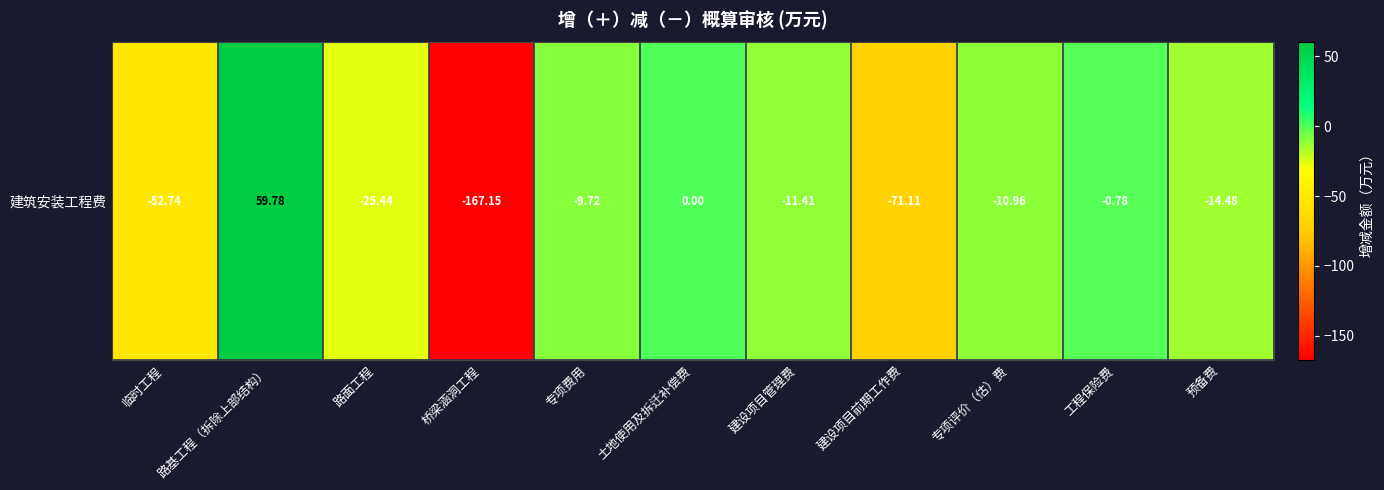

Reading left to right, what are all the values shown in this chart?

-52.7	59.8	-25.4	-167.2	-9.7	0.0	-11.4	-71.1	-11.0	-0.8	-14.5